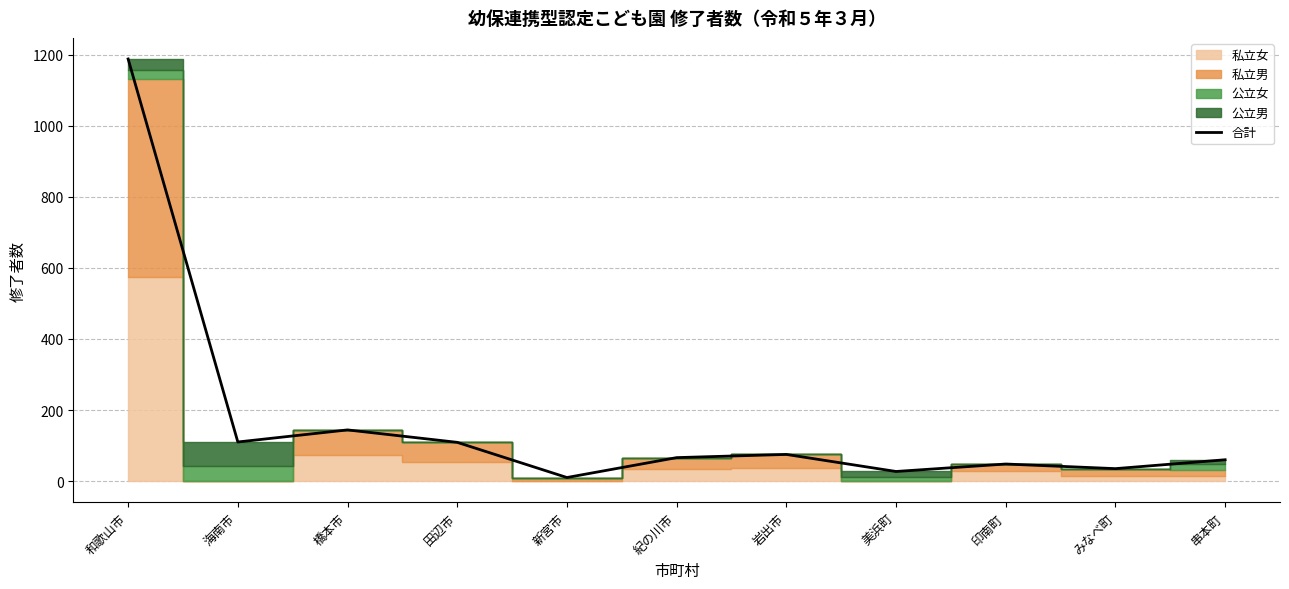

Reading left to right, extract all data points from this chart.

和歌山市=1188	海南市=110	橋本市=144	田辺市=109	新宮市=10	紀の川市=66	岩出市=75	美浜町=27	印南町=48	みなべ町=35	串本町=60